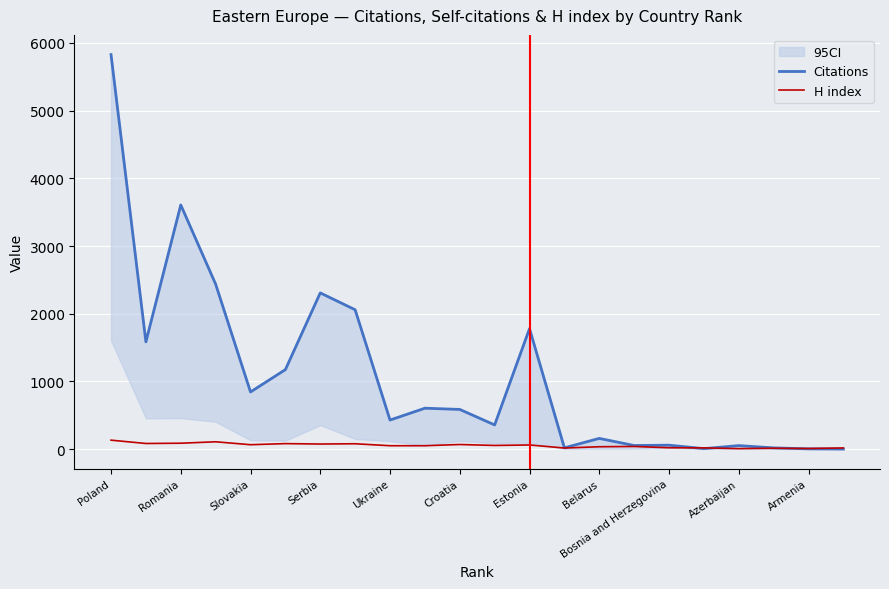

True or false: Citations and H index cross at least once.

True